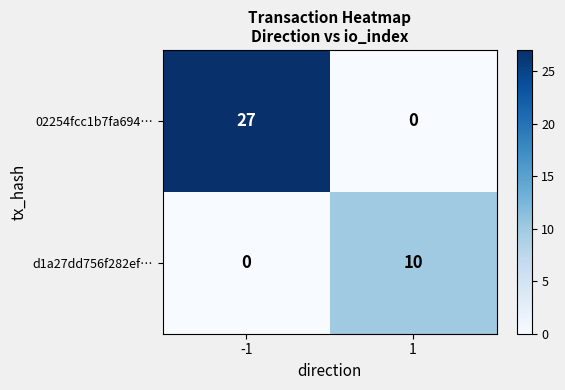

True or false: 02254fcc1b7fa694… has a value of 42 at -1.

False